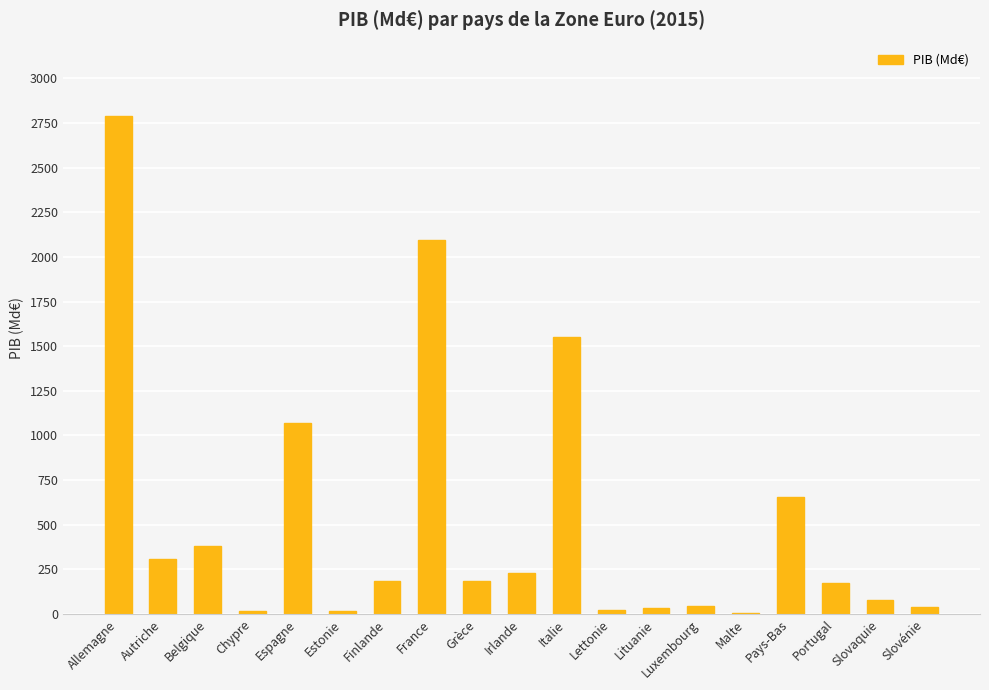

What is the sum of all values?

9887.9